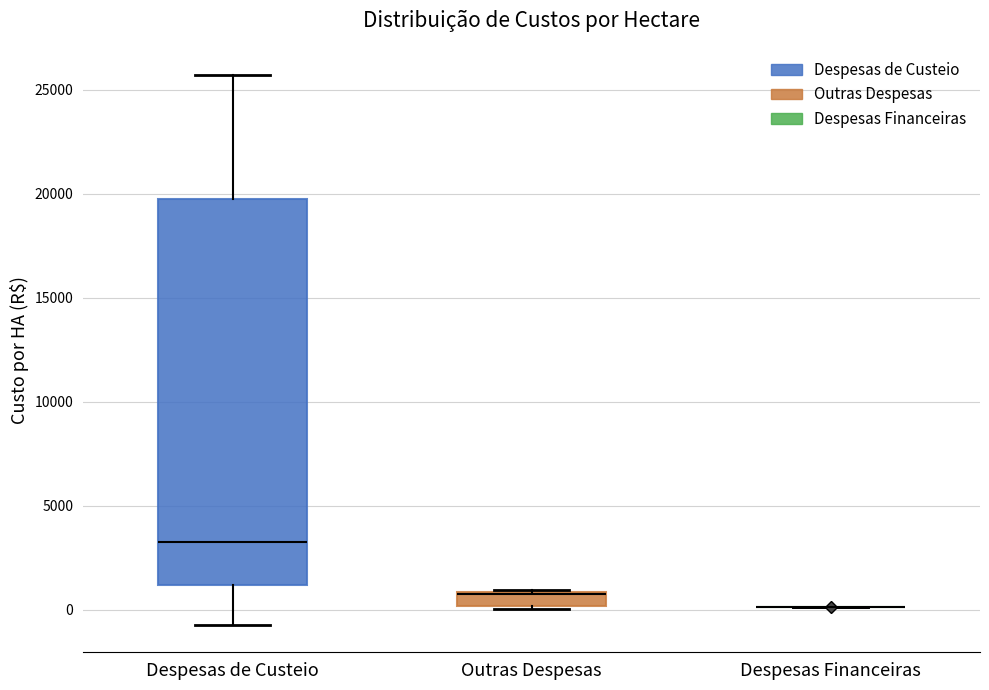

Which box is the tallest, from its lower edge to its upper edge?

Despesas de Custeio